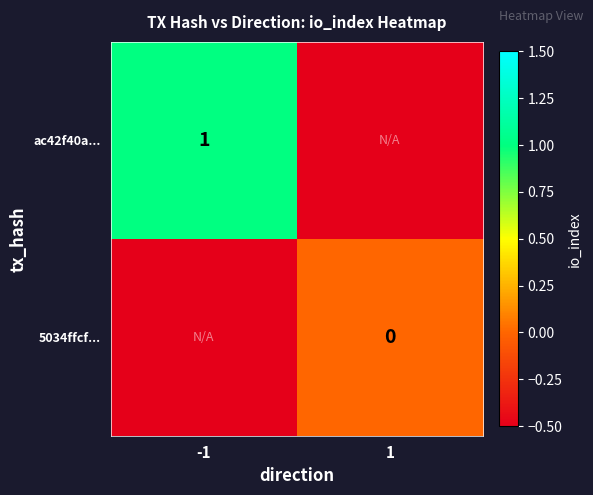

Is the value of 5034ffcf... at 1 greater than the value of ac42f40a... at -1?

No